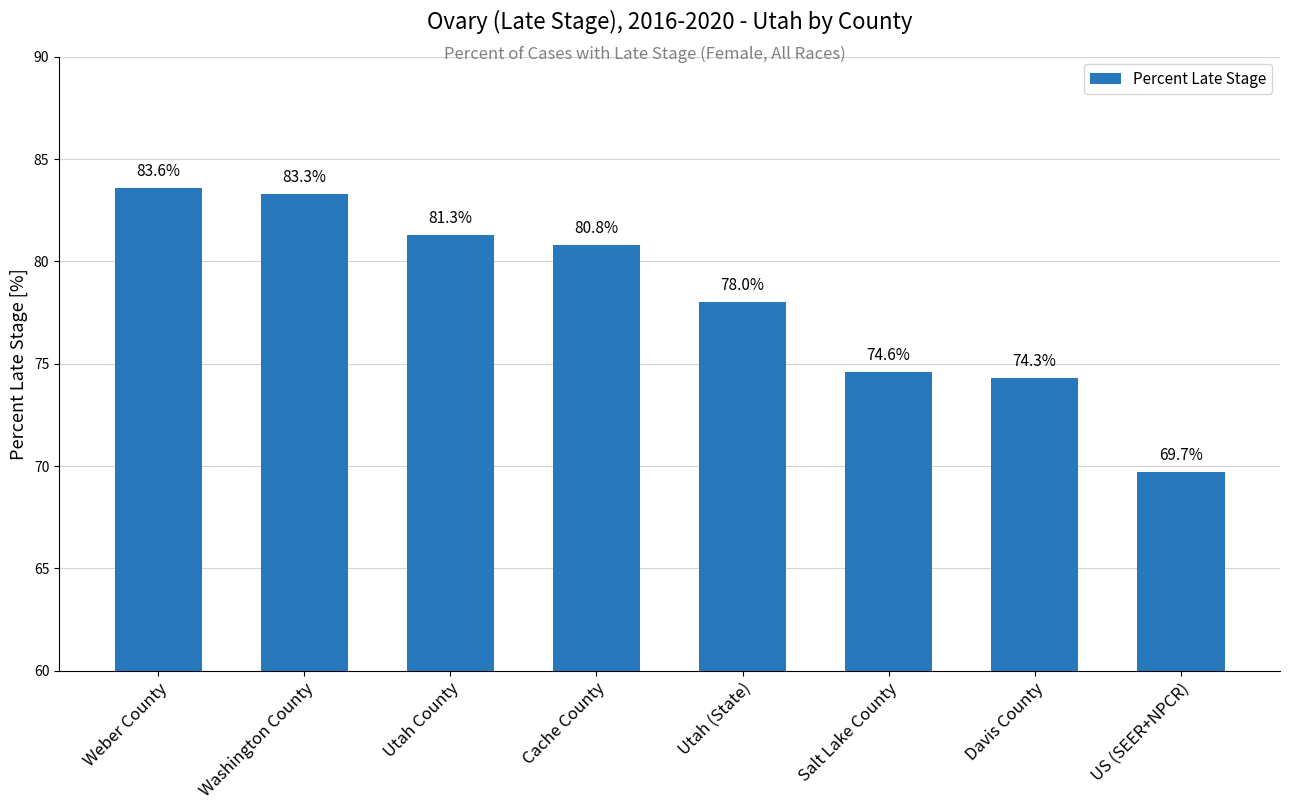

What is the value of the 6th bar from the left?

74.6